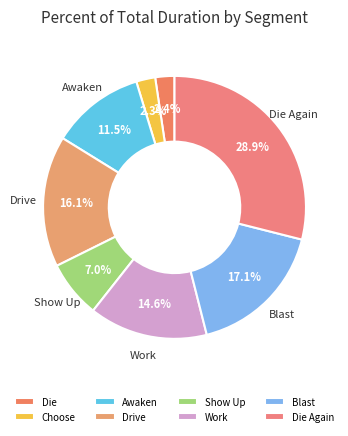

To the nearest percent, what percentage of the pie is Die?

2%